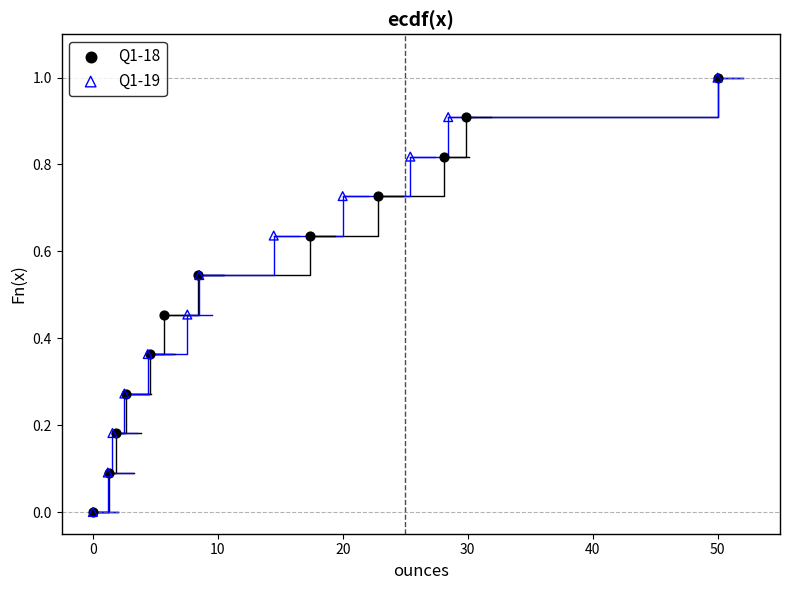

What are all the series names shown in the legend?

Q1-18, Q1-19